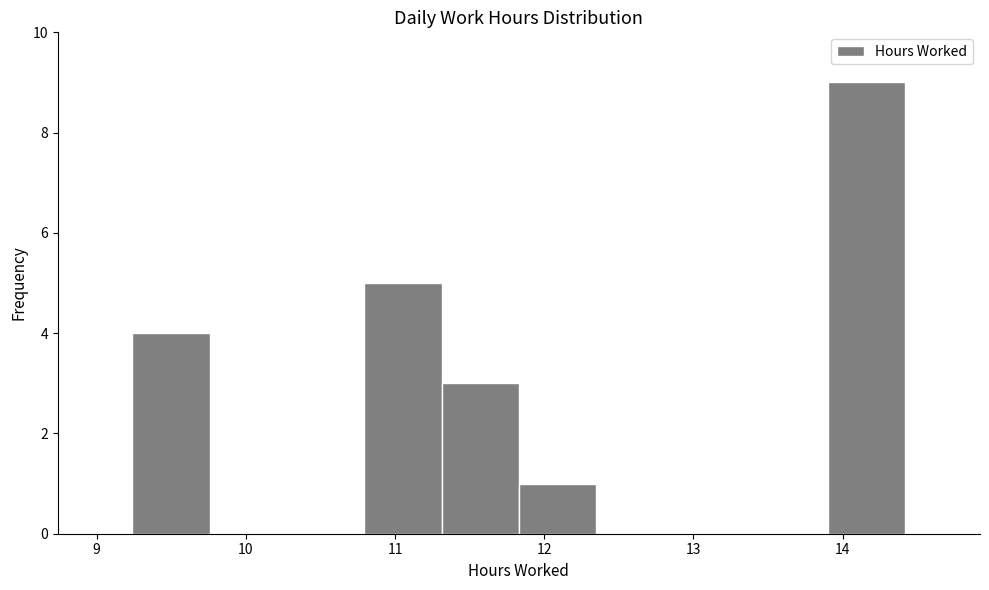

Over which range of the x-axis is the bar tallest?

13.9 to 14.4